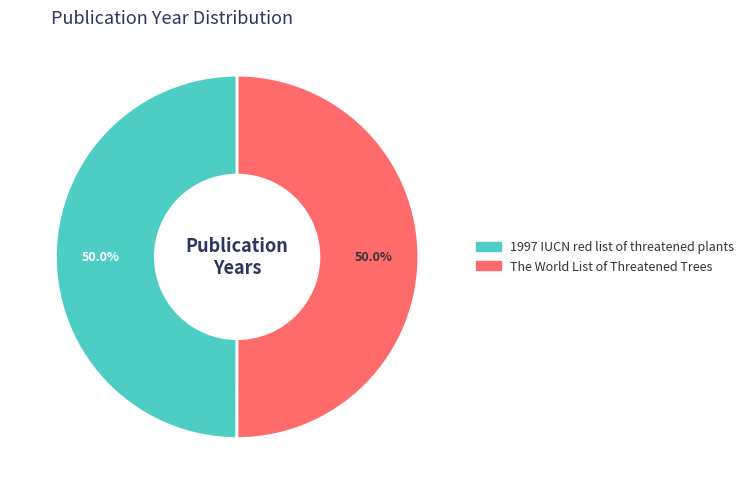

What percentage is the 1997 IUCN red list of threatened plants slice, to the nearest percent?

50%